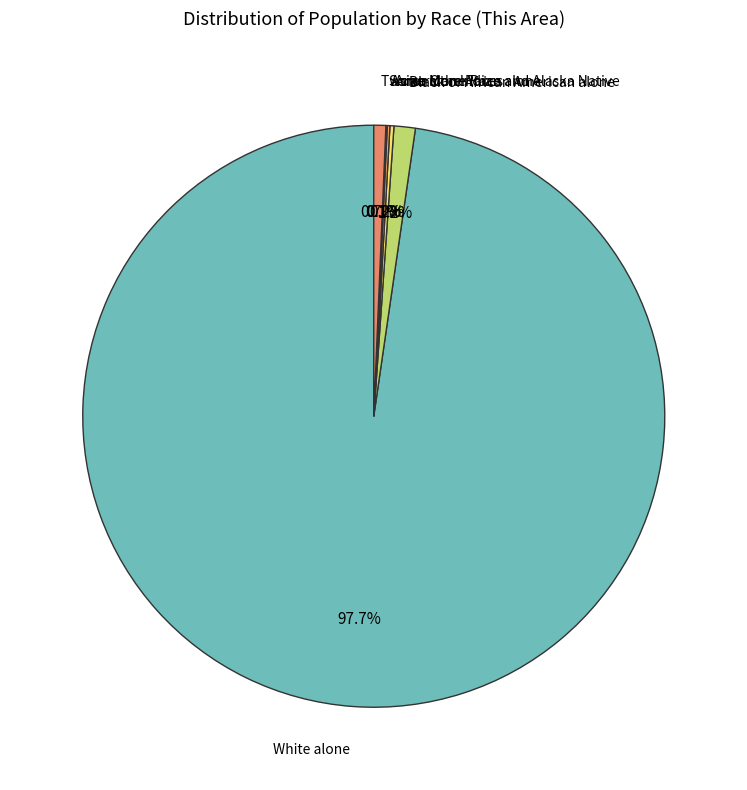

Which slice is the smallest?

Some Other Race alone